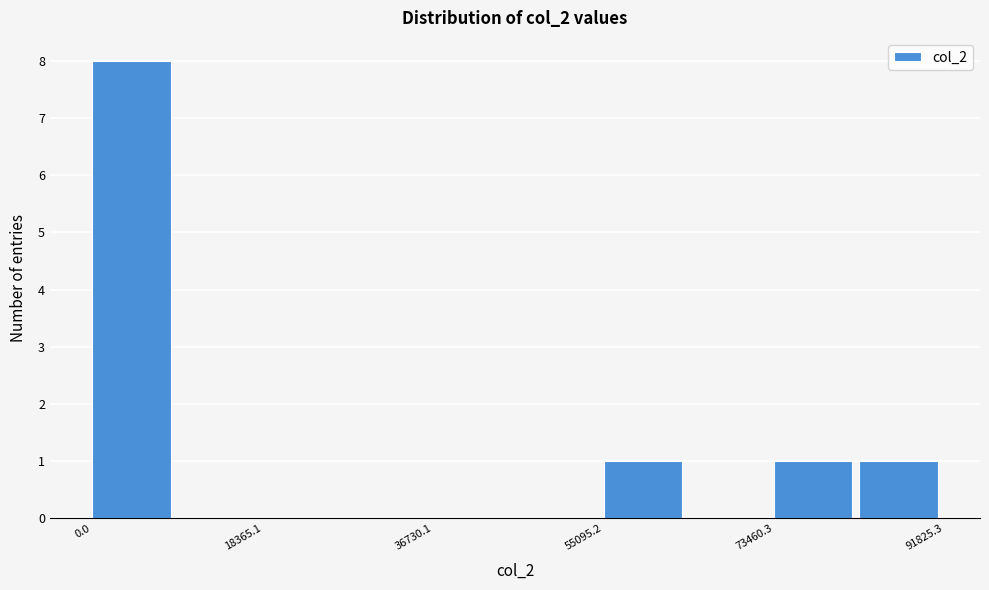

What is the height of the bar covering 56000 to 64000 on the x-axis? Neither the bar edges nor the heights are printed on the chart, so give them approximately, as read against the axes.

1